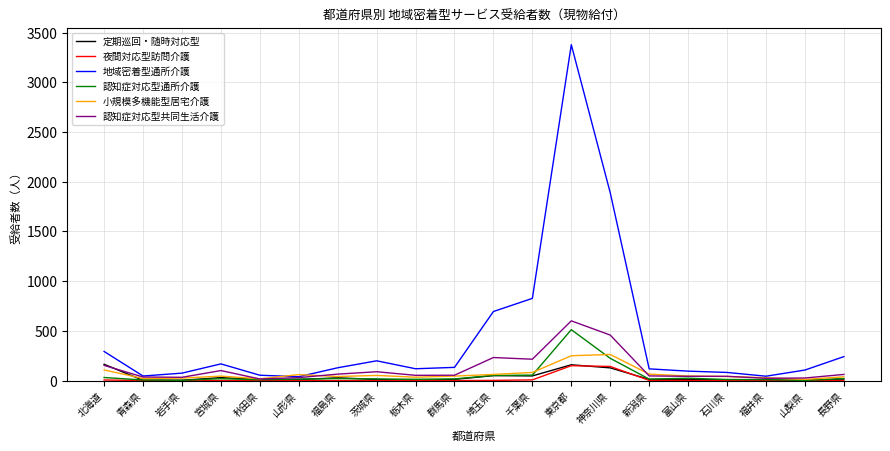

What is the sum of all 認知症対応型共同生活介護 values?

2380